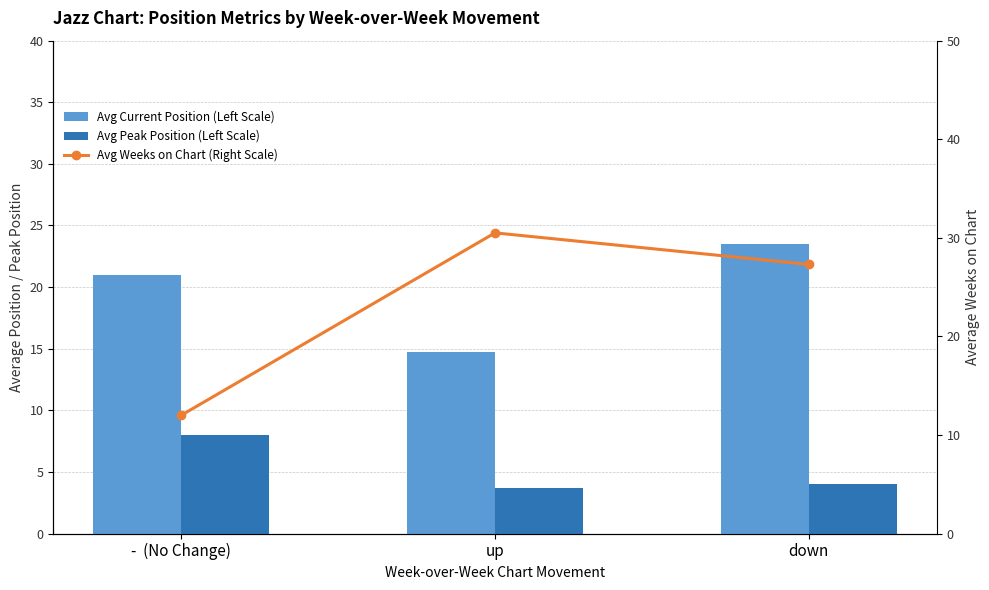

What is the spread (max minus min) of values at down?

23.3